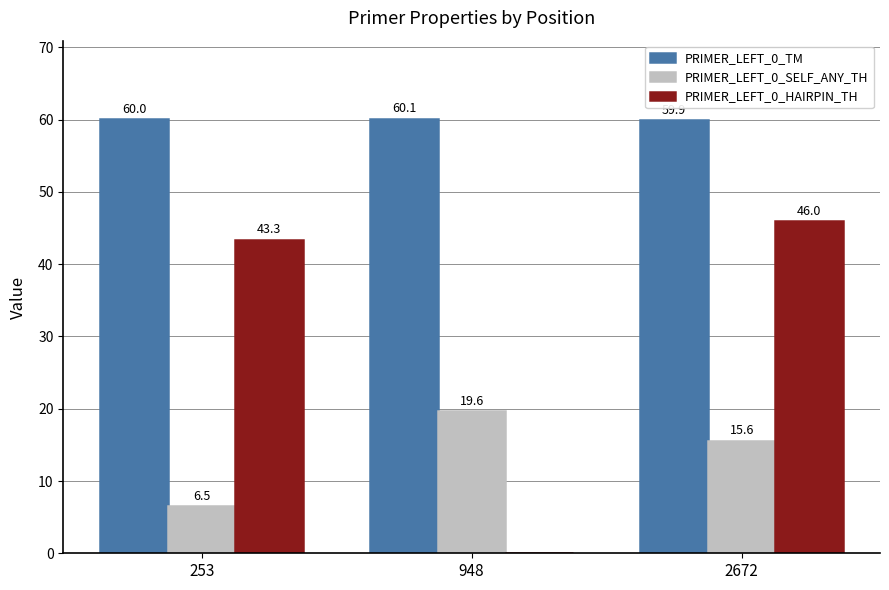

What is the maximum value for PRIMER_LEFT_0_HAIRPIN_TH?

46.0